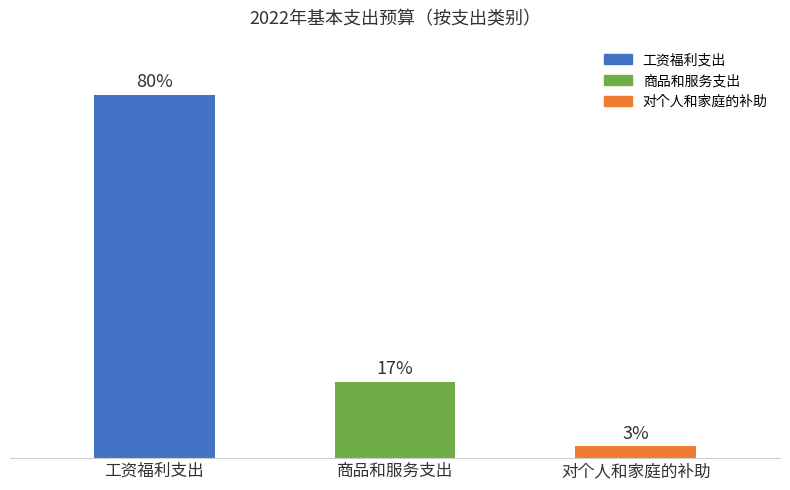

Between 商品和服务支出 and 工资福利支出, which is larger?

工资福利支出